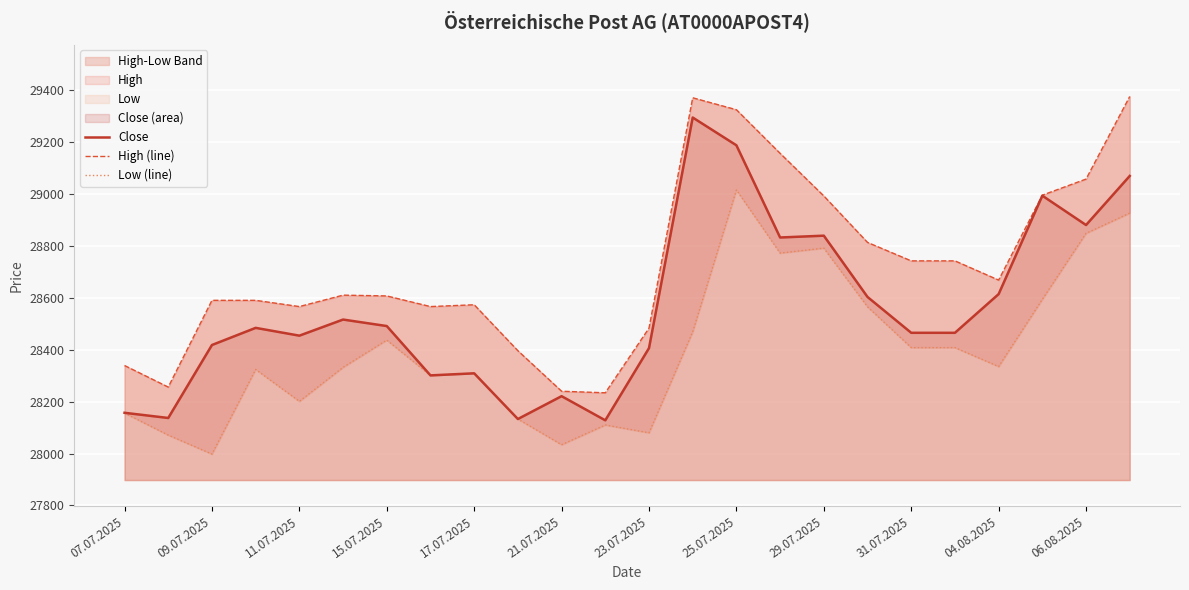

What is the maximum value for Close?

29294